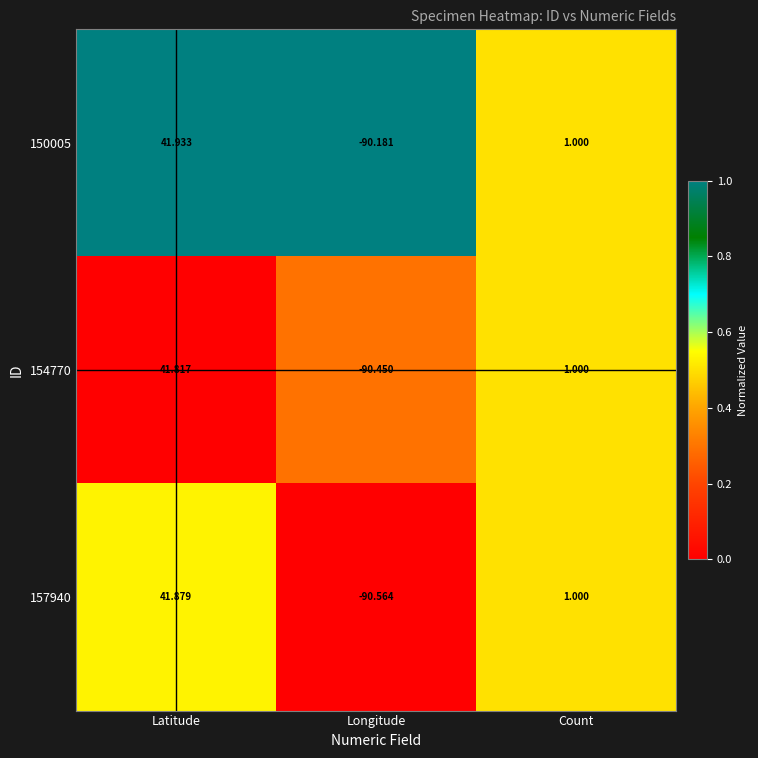

At which category does the chart reach its peak across all series?

Latitude